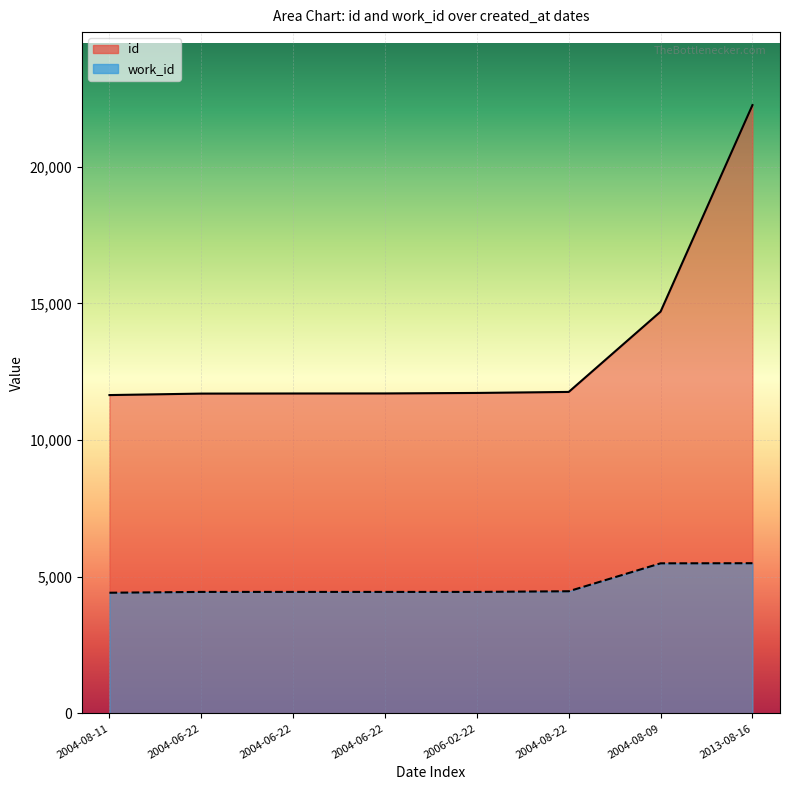

True or false: work_id and id intersect in this chart.

False